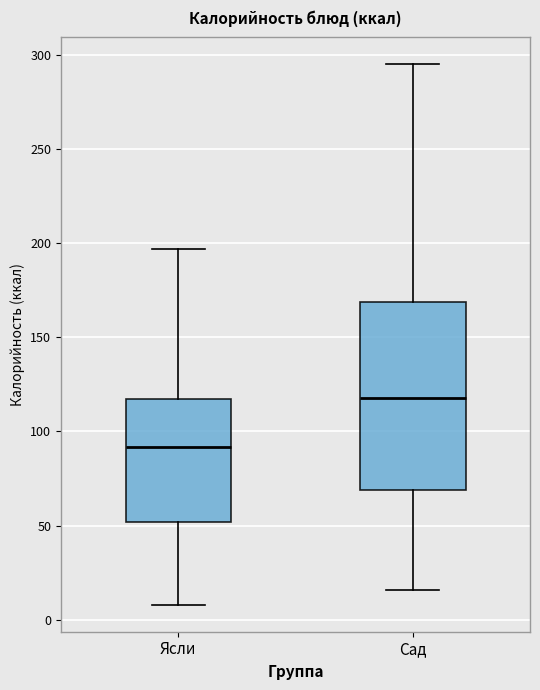

Where does the lower whisker of the box for Ясли end on the y-axis? The values are not printed on the chart, so give them approximately, as read against the axis.

10